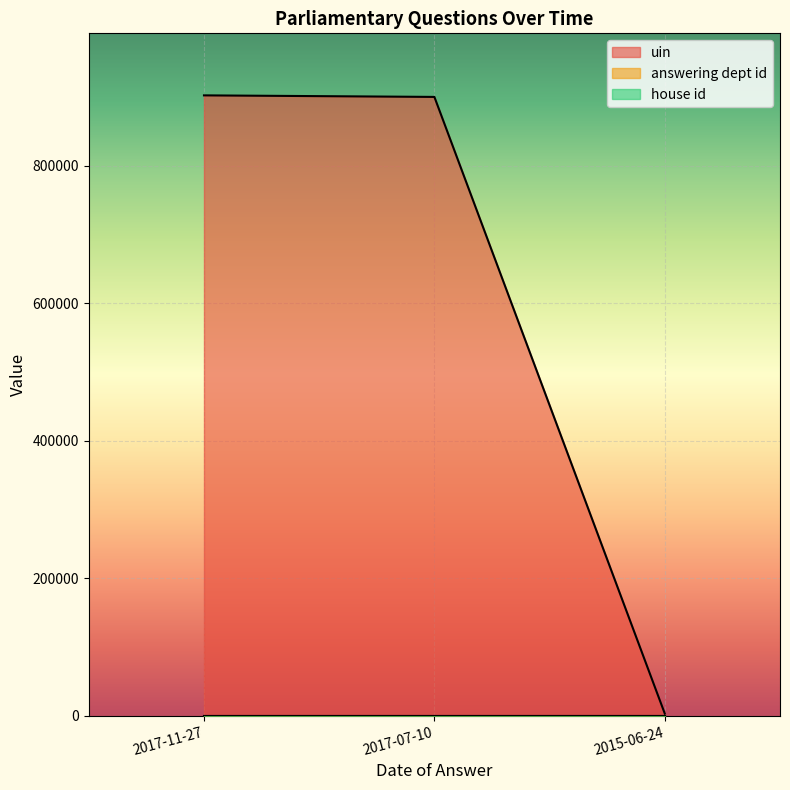

Is it true that uin equals 357717 at 2017-07-10?

False